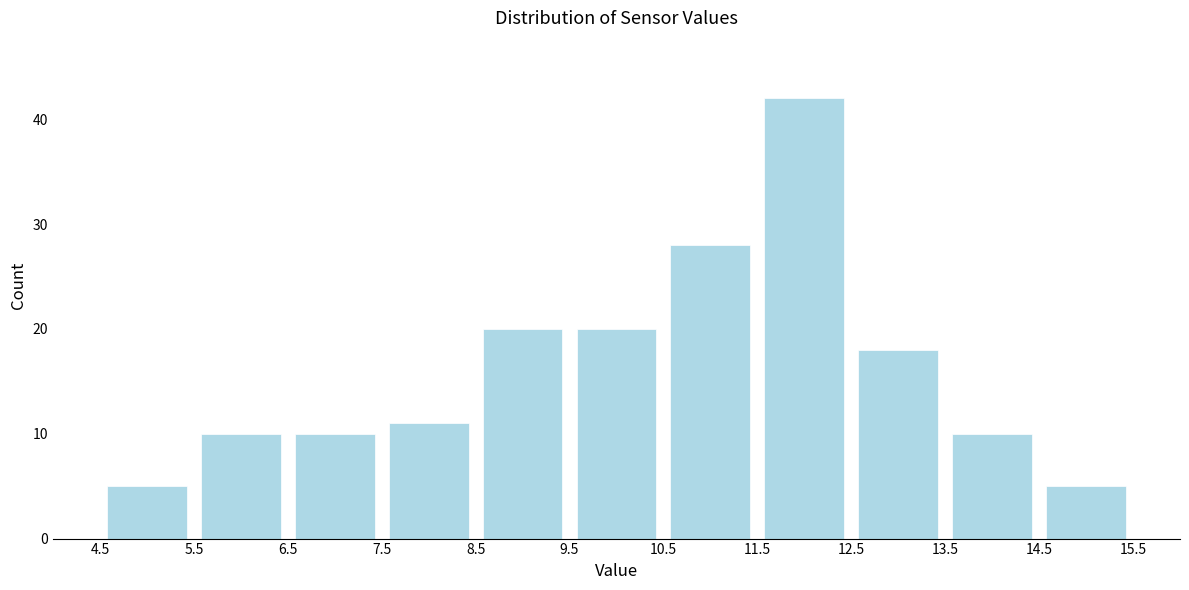

Reading left to right, transcribe this chart: for each bar, give the range it covers on the x-axis and its height. The values are not printed on the chart, so give them approximately, as read against the axis.

4.5 to 5.5: 5
5.5 to 6.5: 10
6.5 to 7.5: 10
7.5 to 8.5: 11
8.5 to 9.5: 20
9.5 to 10.5: 20
10.5 to 11.5: 28
11.5 to 12.5: 42
12.5 to 13.5: 18
13.5 to 14.5: 10
14.5 to 15.5: 5